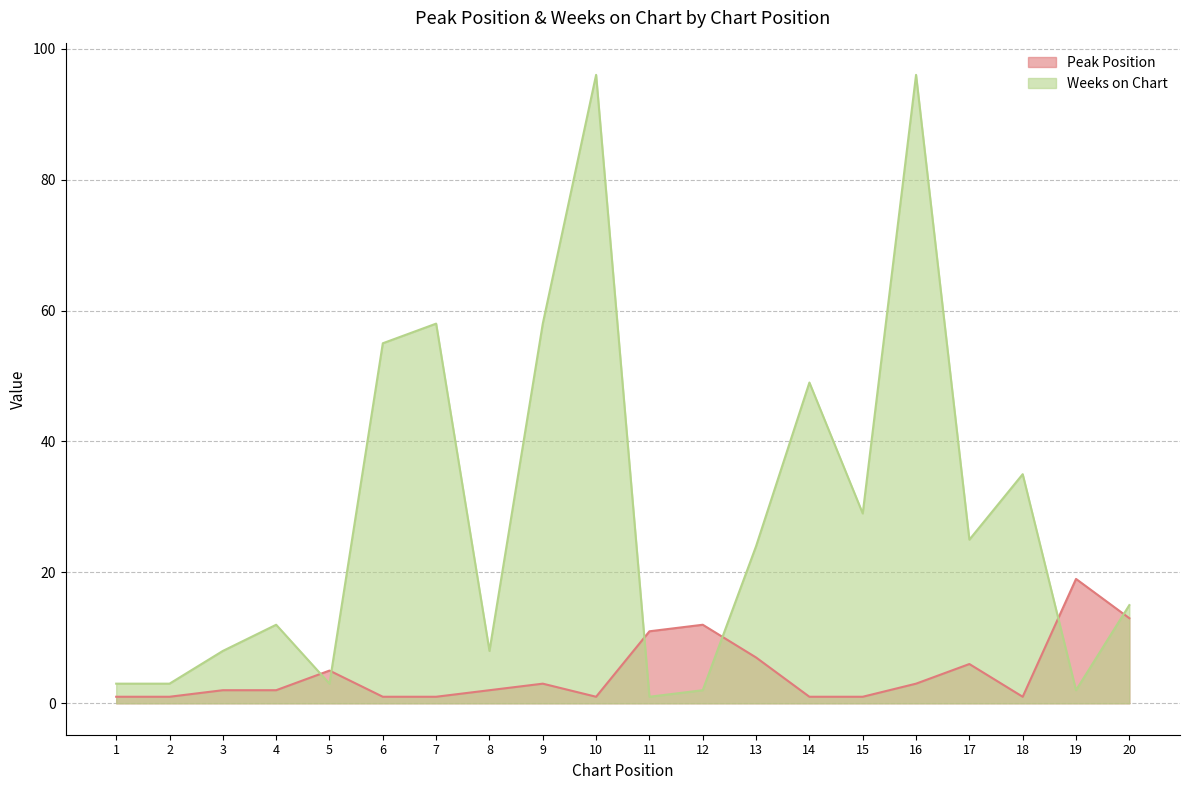

In Peak Position, how many points are lower than both neighbors (excluding endpoints)?

2